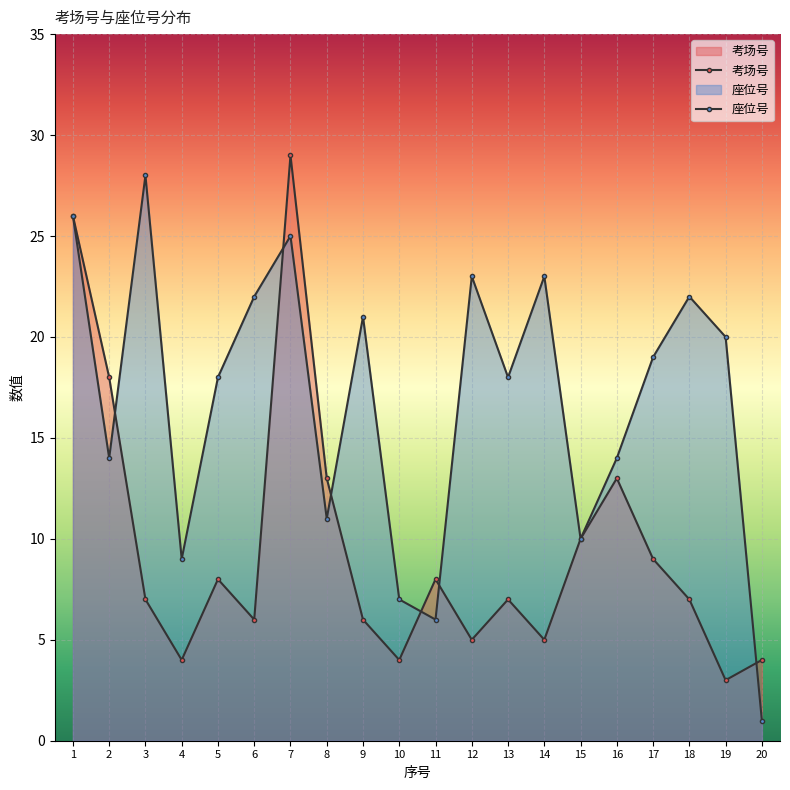

Reading left to right, what are all the values shown in this chart?

考场号: 1=26	2=18	3=7	4=4	5=8	6=6	7=29	8=13	9=6	10=4	11=8	12=5	13=7	14=5	15=10	16=13	17=9	18=7	19=3	20=4
座位号: 1=26	2=14	3=28	4=9	5=18	6=22	7=25	8=11	9=21	10=7	11=6	12=23	13=18	14=23	15=10	16=14	17=19	18=22	19=20	20=1